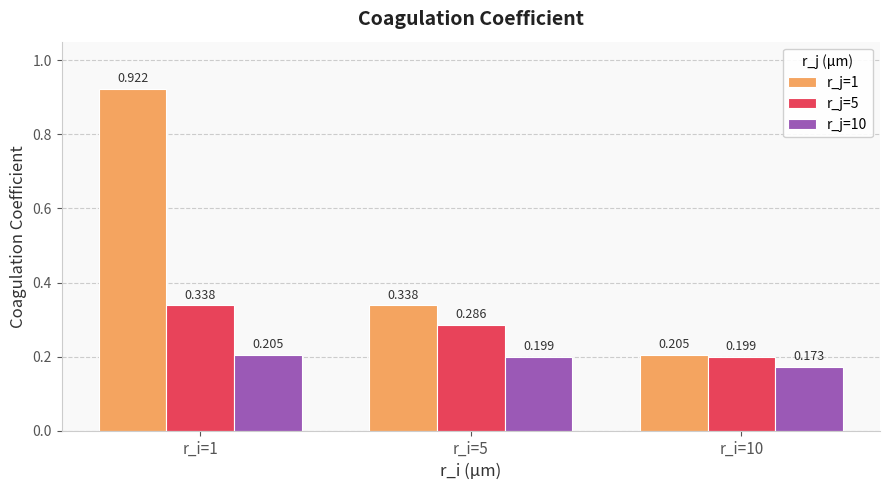

Is the value of r_j=5 at r_i=10 greater than the value of r_j=1 at r_i=10?

No